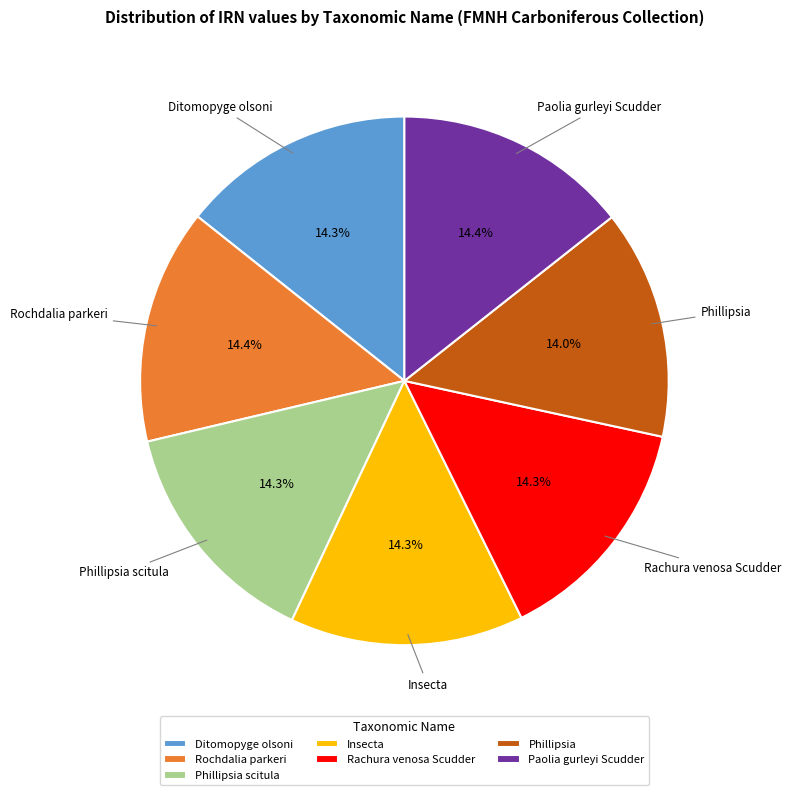

How many segments does this pie chart have?

7